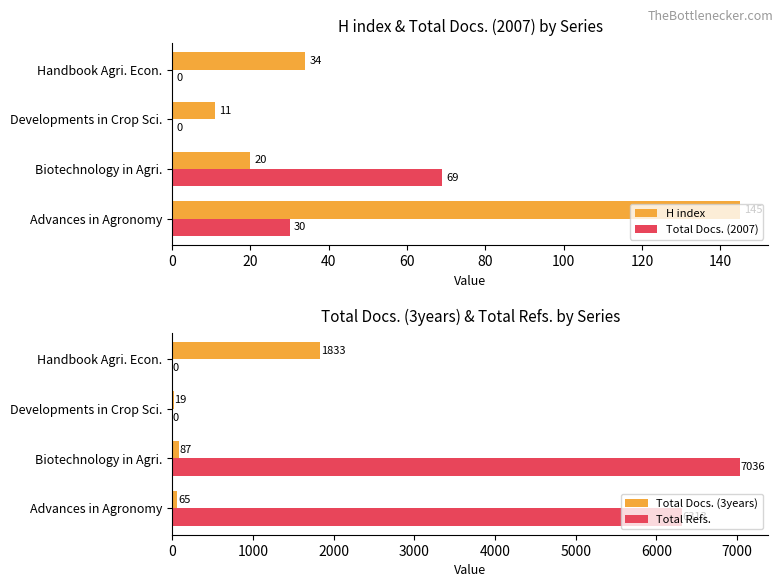

What is the sum of all H index values?

210